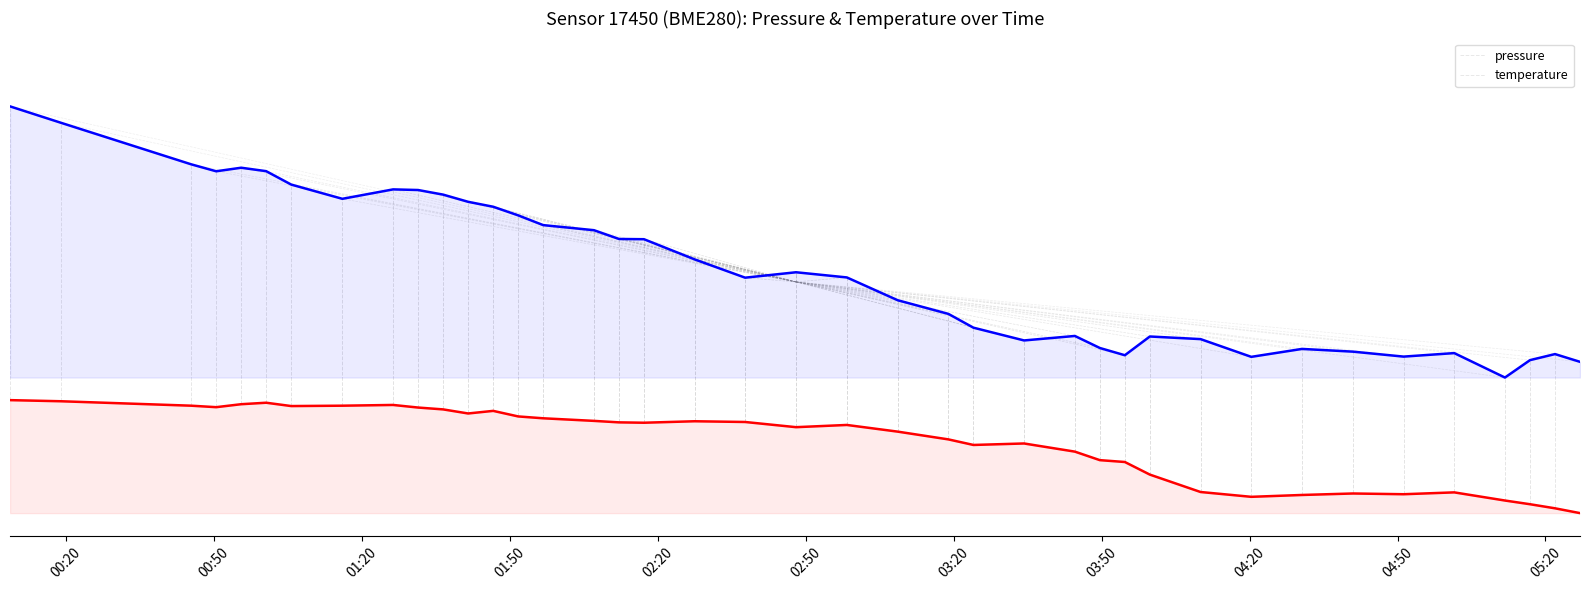

What are all the series names shown in the legend?

pressure, temperature